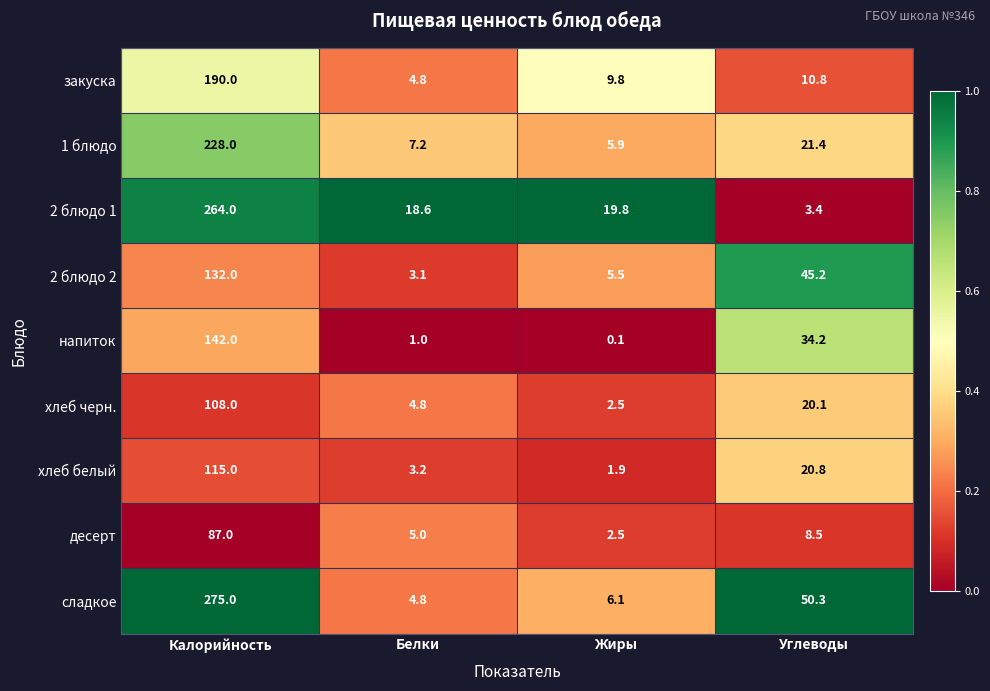

Is it true that десерт equals 26.7 at Калорийность?

False